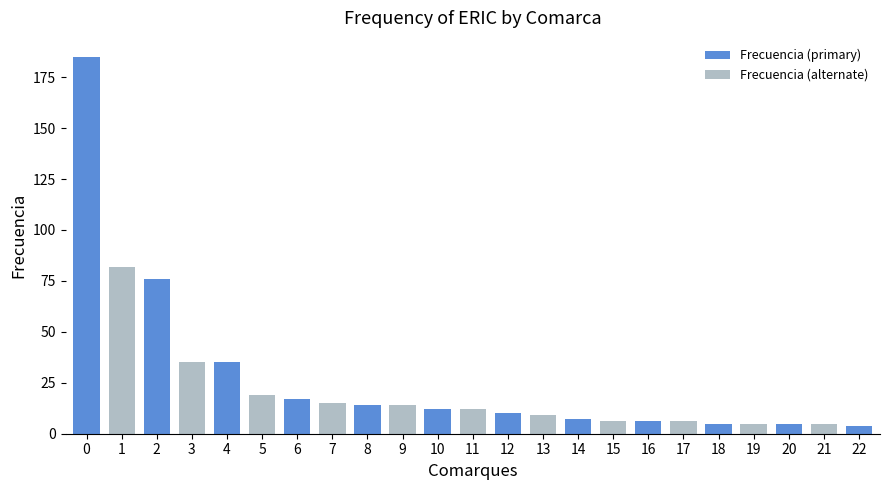

How many data points are less than 12?

11